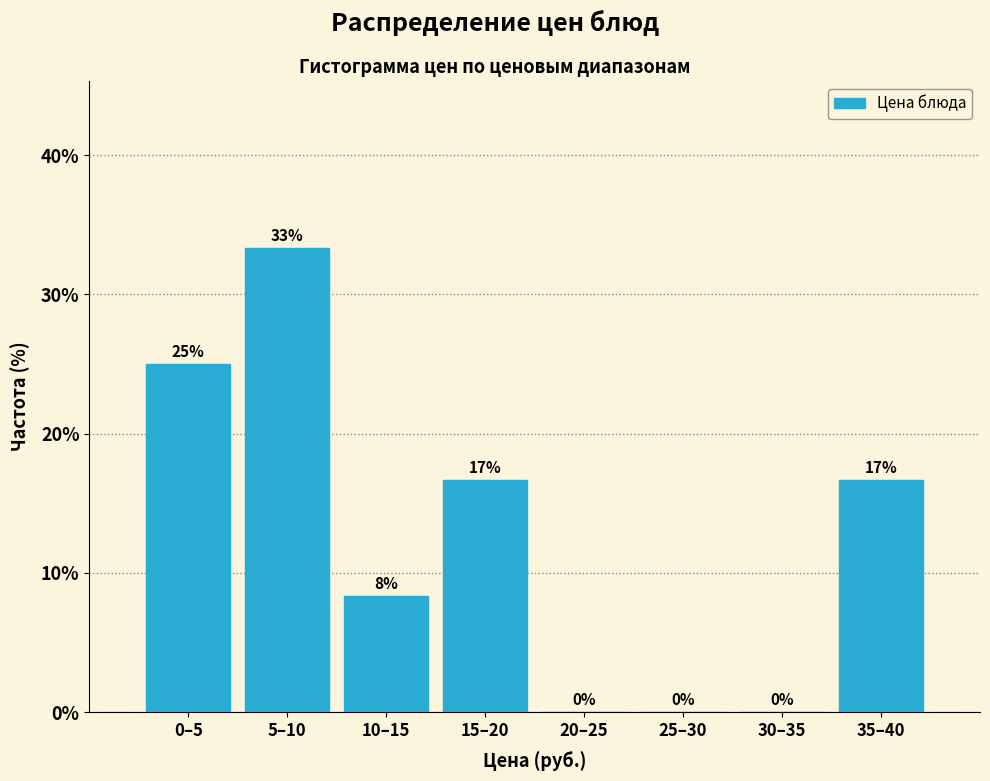

The chart shows a value of 25.0 at 0–5. True or false?

True